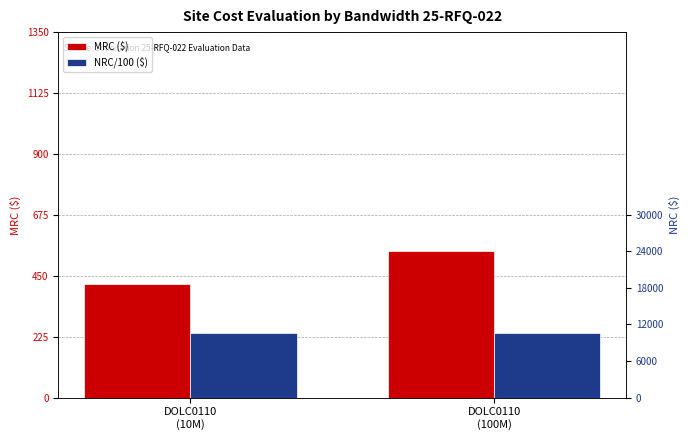

Between DOLC0110
(100M) and DOLC0110
(10M), which is larger?

DOLC0110
(100M)